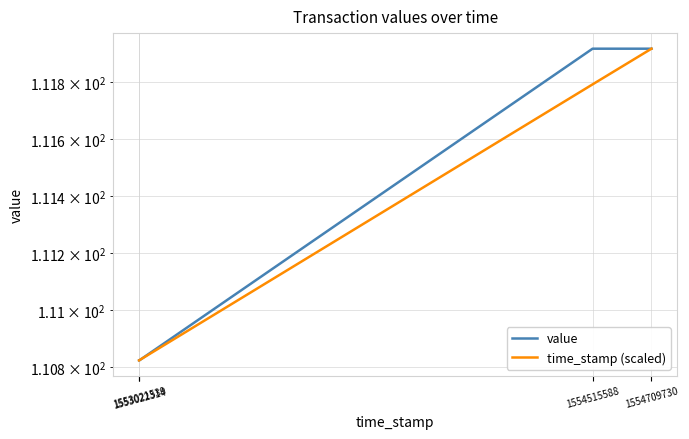

What is the difference between the maximum and second lowest values in the value series?

1.1